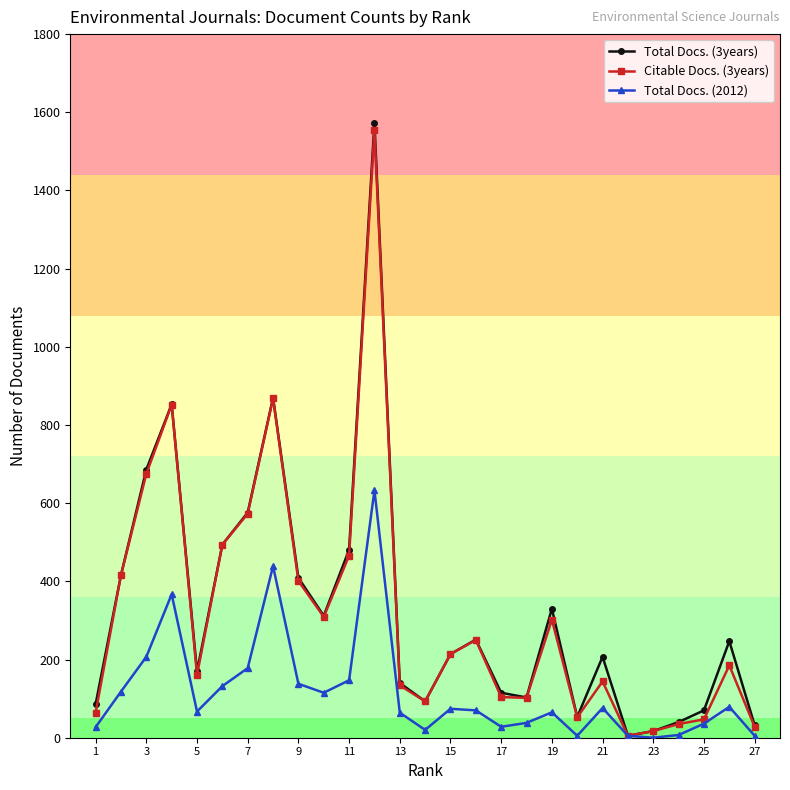

True or false: Total Docs. (3years) has more than 2 points higher than both neighbors.

True